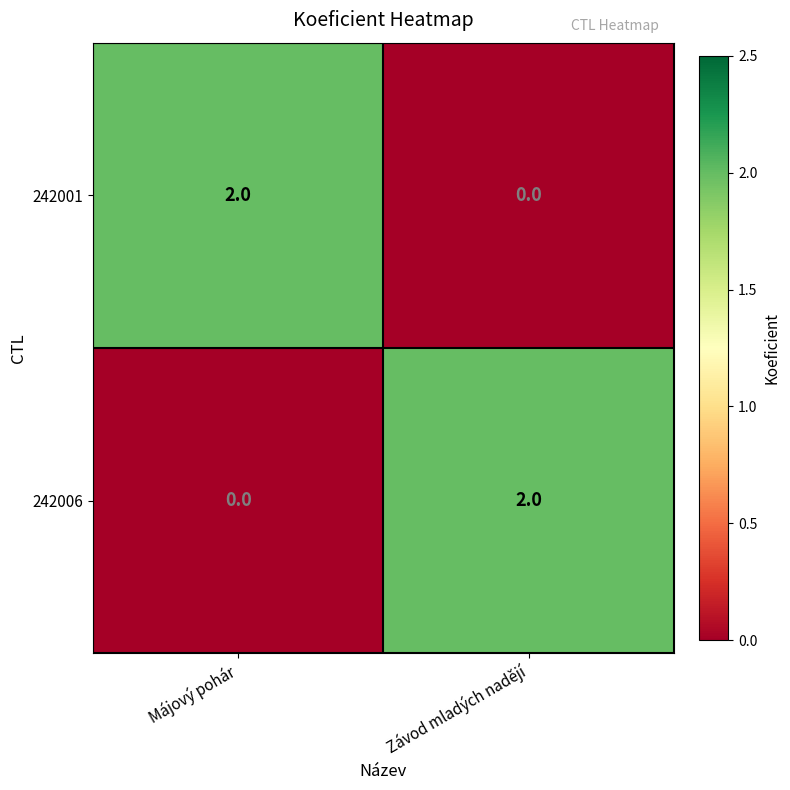

Rank the categories by 242001 value from lowest to highest.

Závod mladých nadějí, Májový pohár